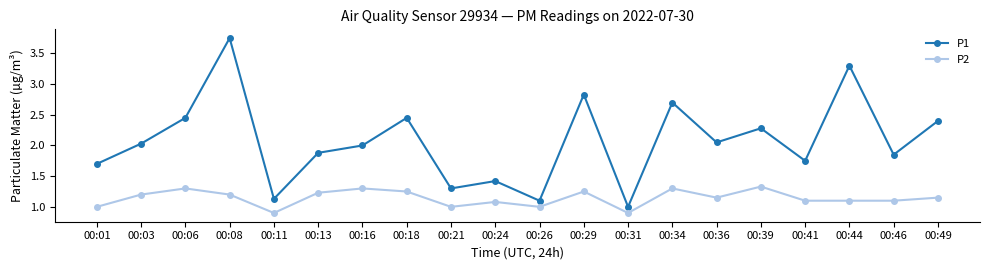

What is the value of the P1 point at the 14th from the left?

2.7